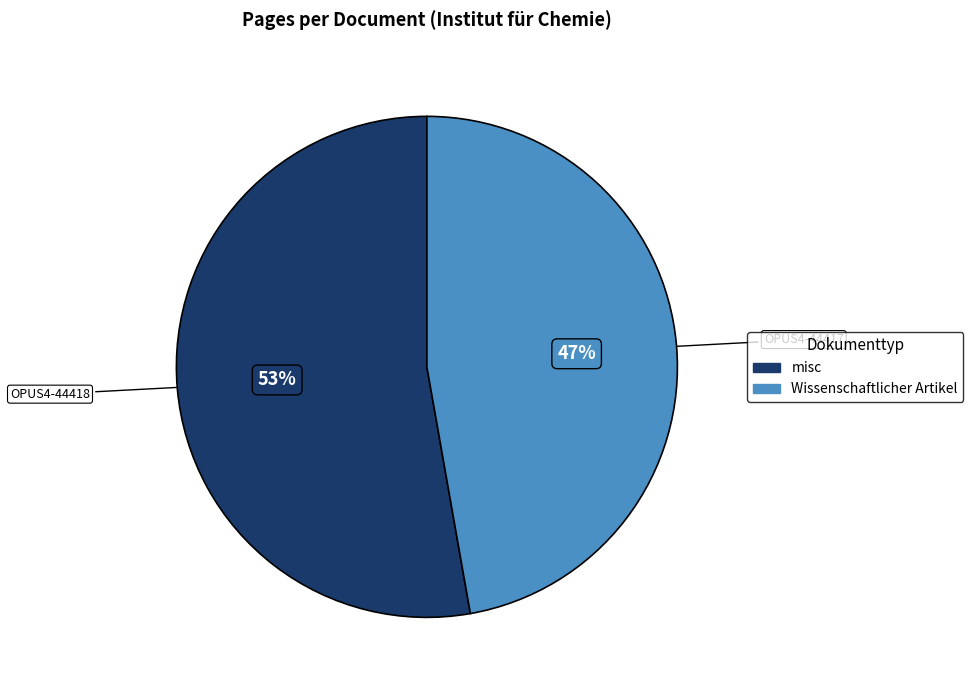

Does any single category account for the majority?

Yes